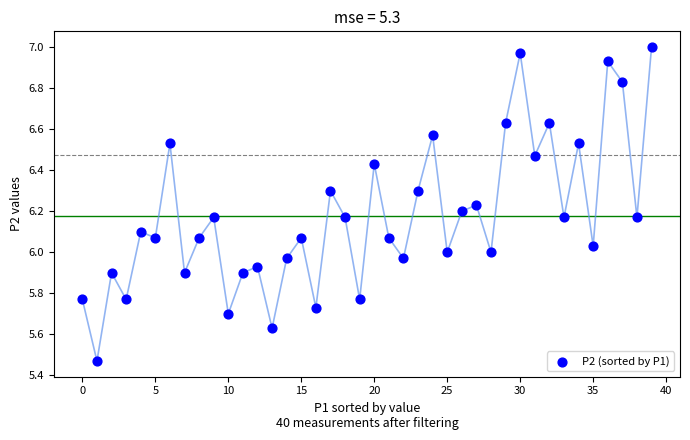

What is the range of Y values (max minus min)?

1.5